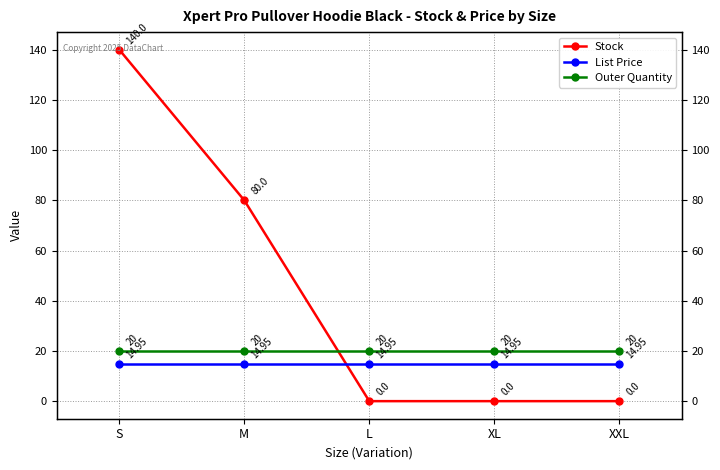

Is it true that Outer Quantity equals 20.0 at S?

True